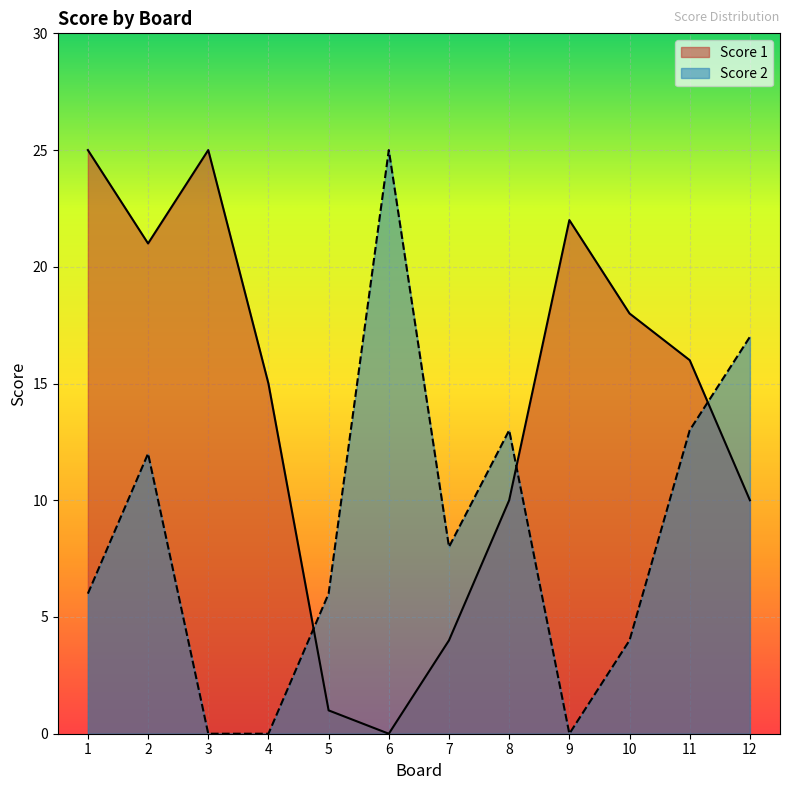

Where does the Score 2 series first go above 8?

2